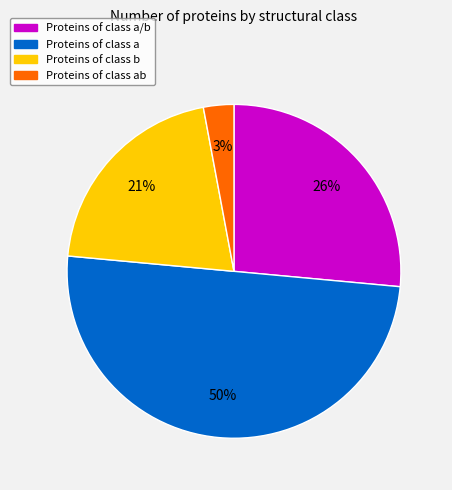

To the nearest percent, what is the average slice percentage?

25%